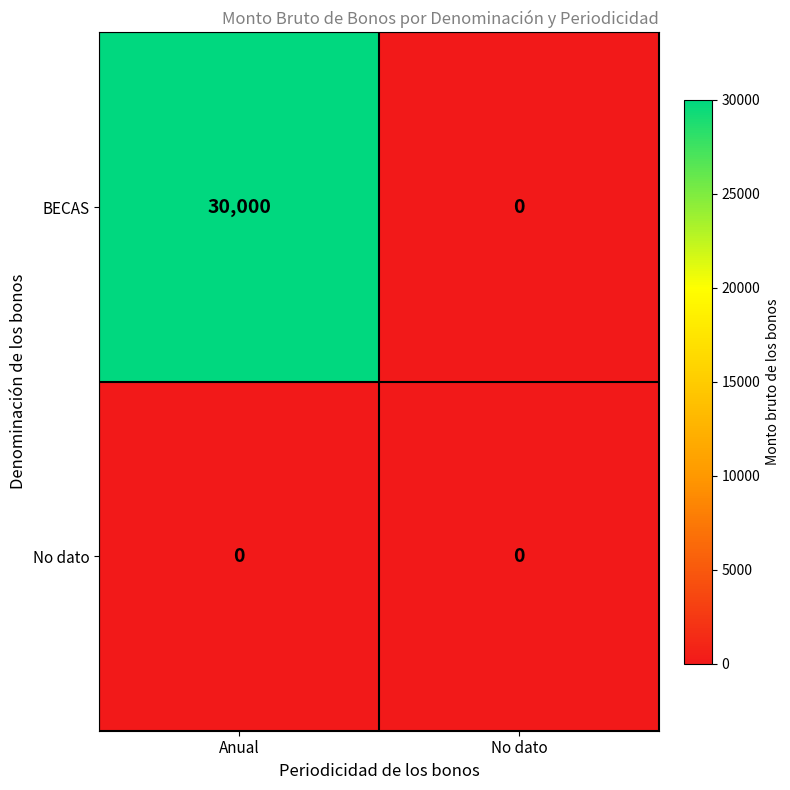

Between Anual and No dato, which series saw the biggest shift?

BECAS